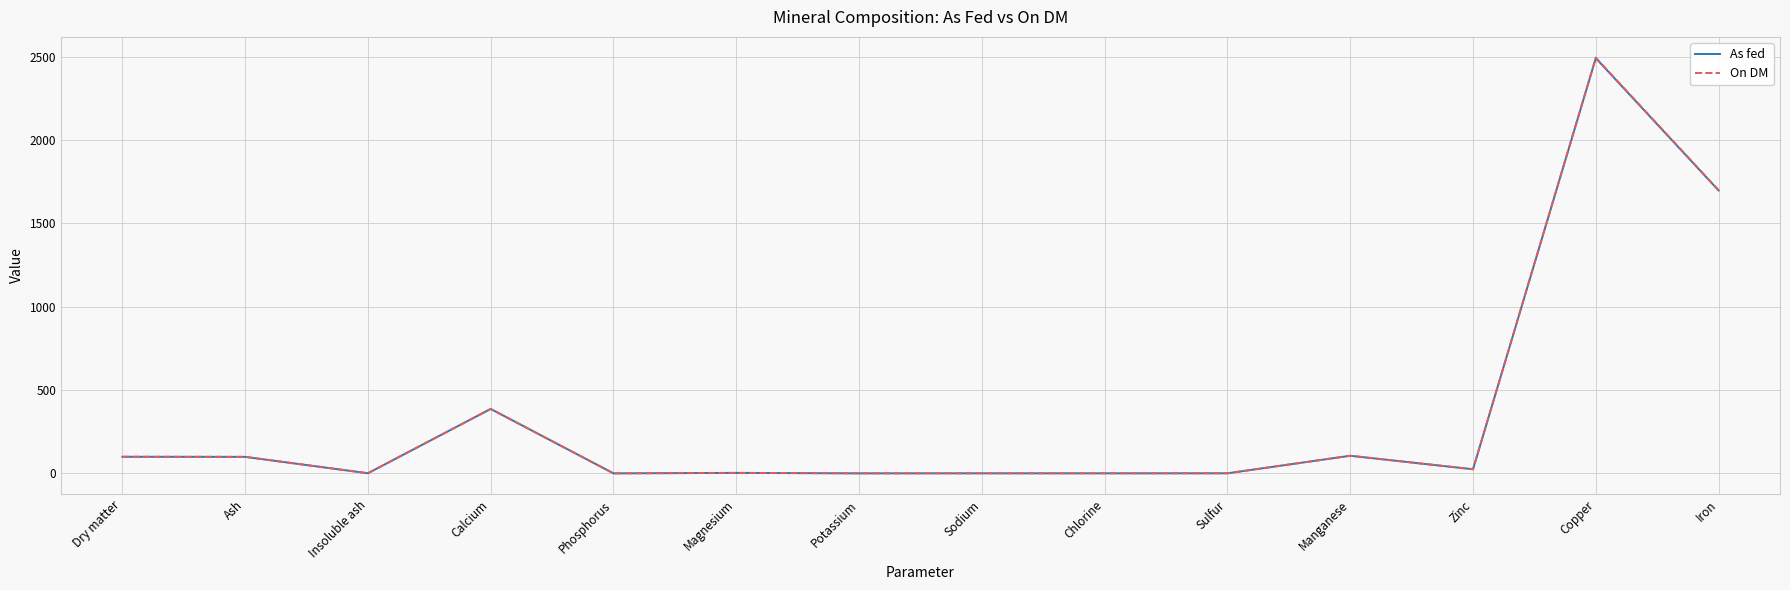

What is the total value across all series at Calcium?

774.0